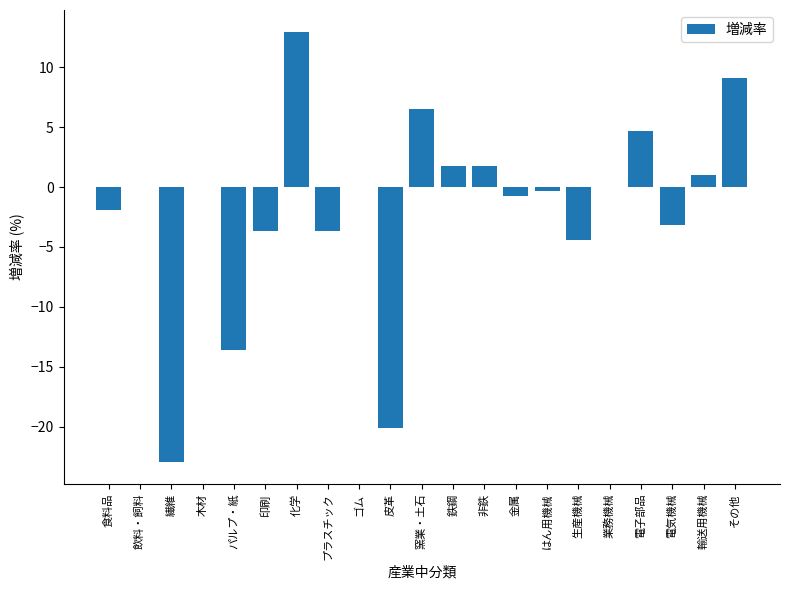

Is it true that the value at 木材 is 0.0?

True